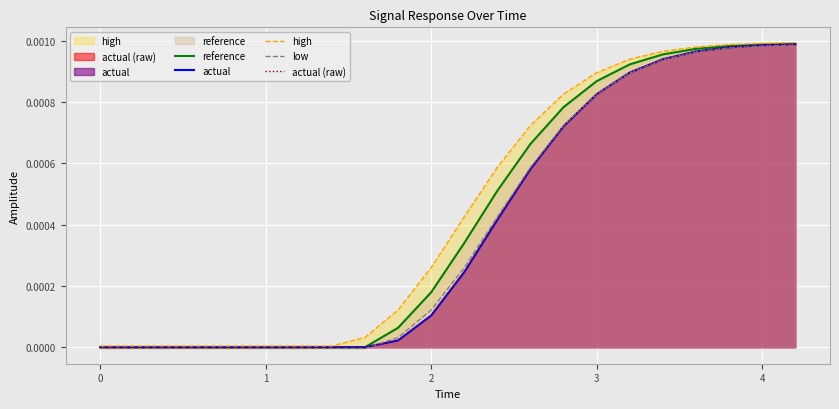

Which series has the largest range (max minus min)?

high